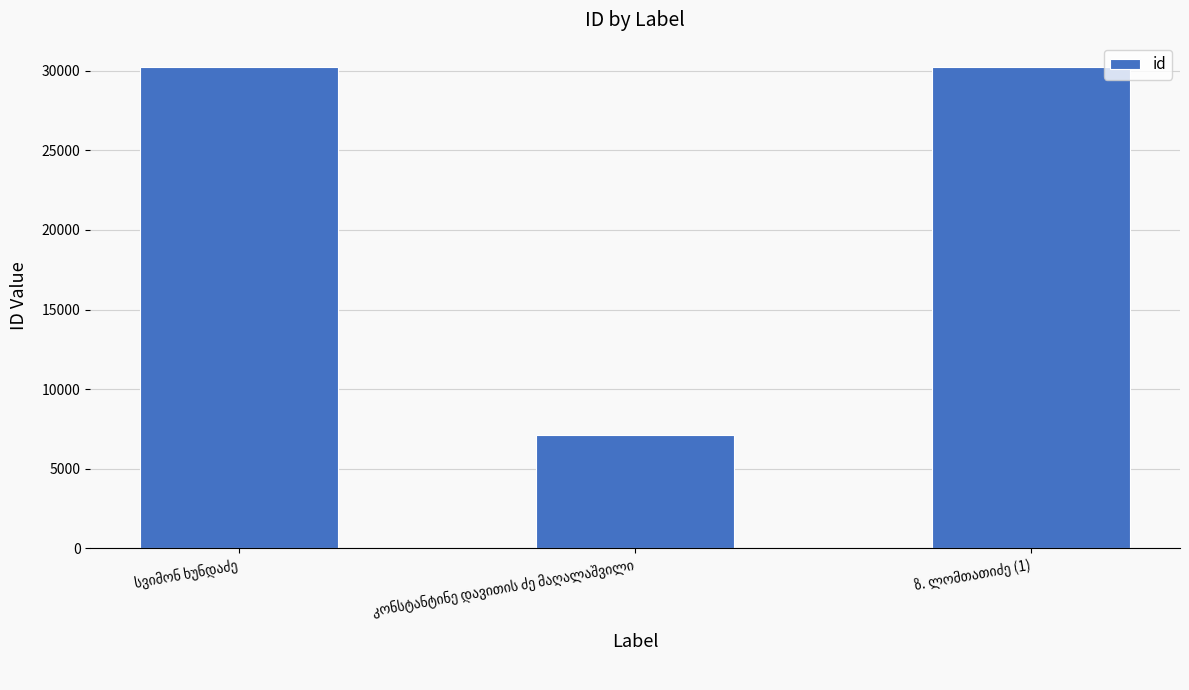

What is the smallest value displayed?

7099